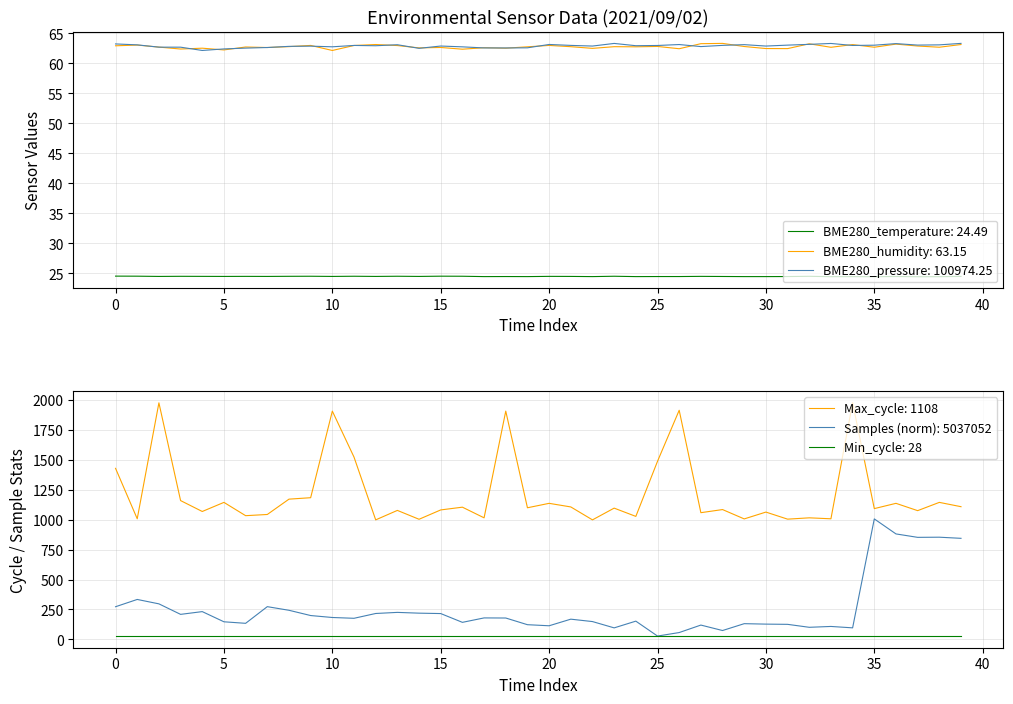

At how many categories does at least one series exceed 1177?

9